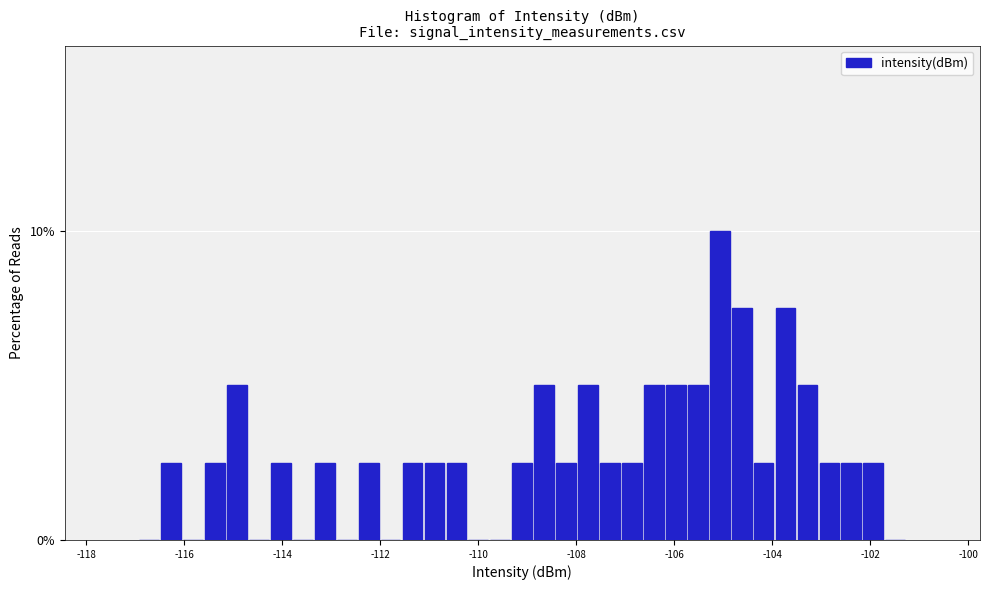

Around what value on the x-axis is the tallest bar? Give the approximate position of its centre, as read against the axis.

-105.0